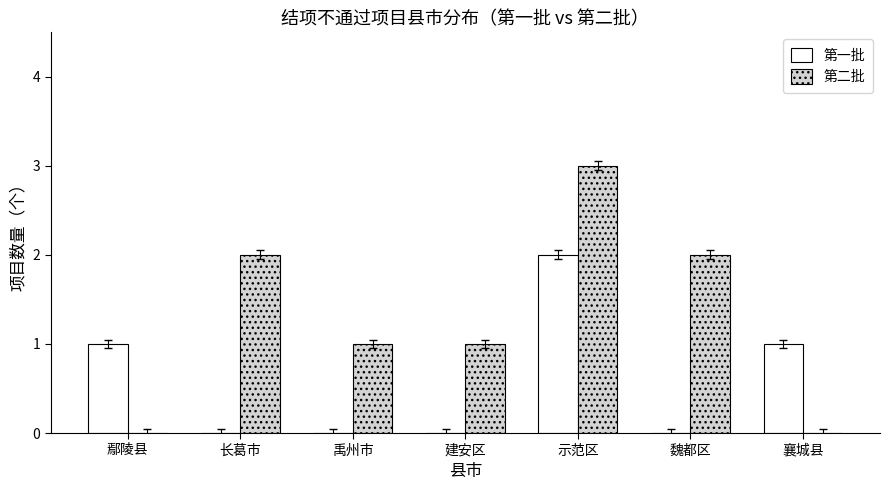

What is the sum of all 第一批 values?

4